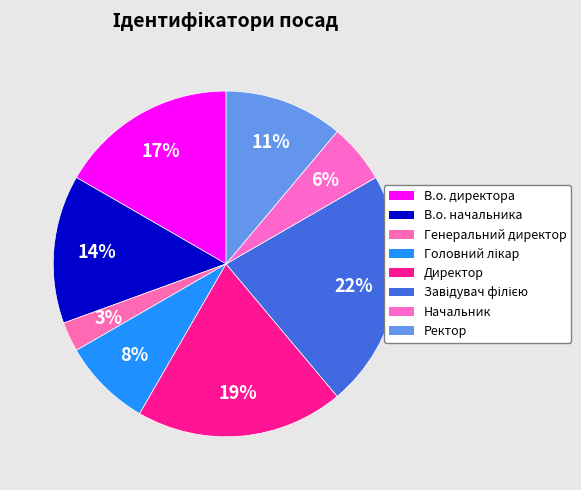

What is the smallest slice in the pie chart?

Генеральний директор